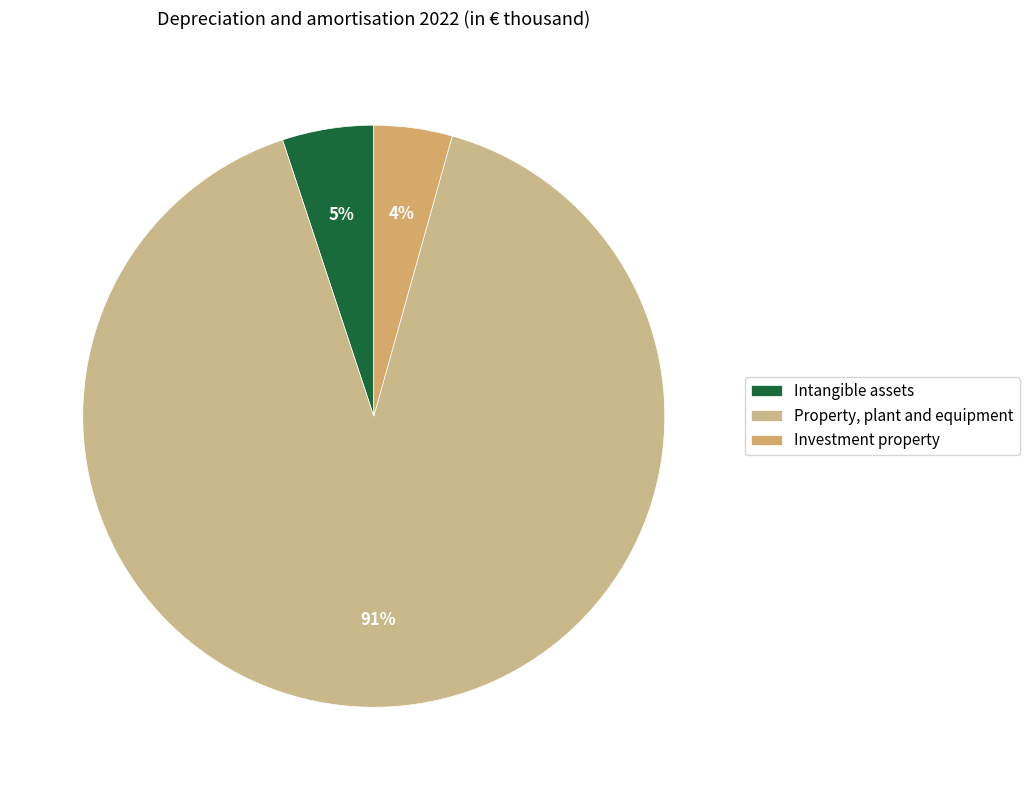

Is Investment property the majority of the pie?

No